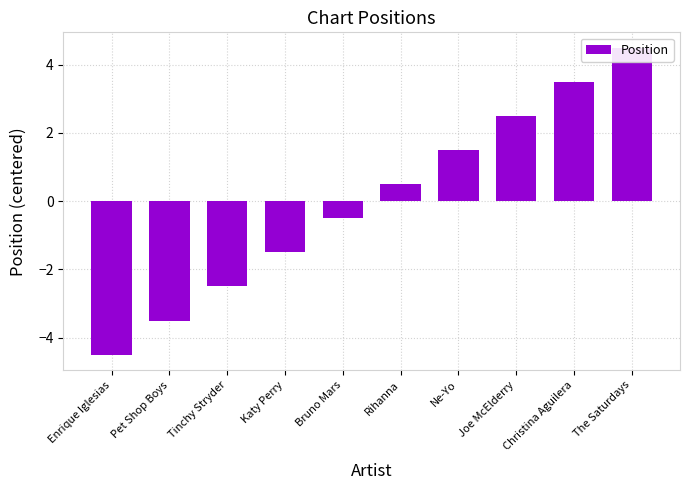

Rank the categories by value from highest to lowest.

The Saturdays, Christina Aguilera, Joe McElderry, Ne-Yo, Rihanna, Bruno Mars, Katy Perry, Tinchy Stryder, Pet Shop Boys, Enrique Iglesias